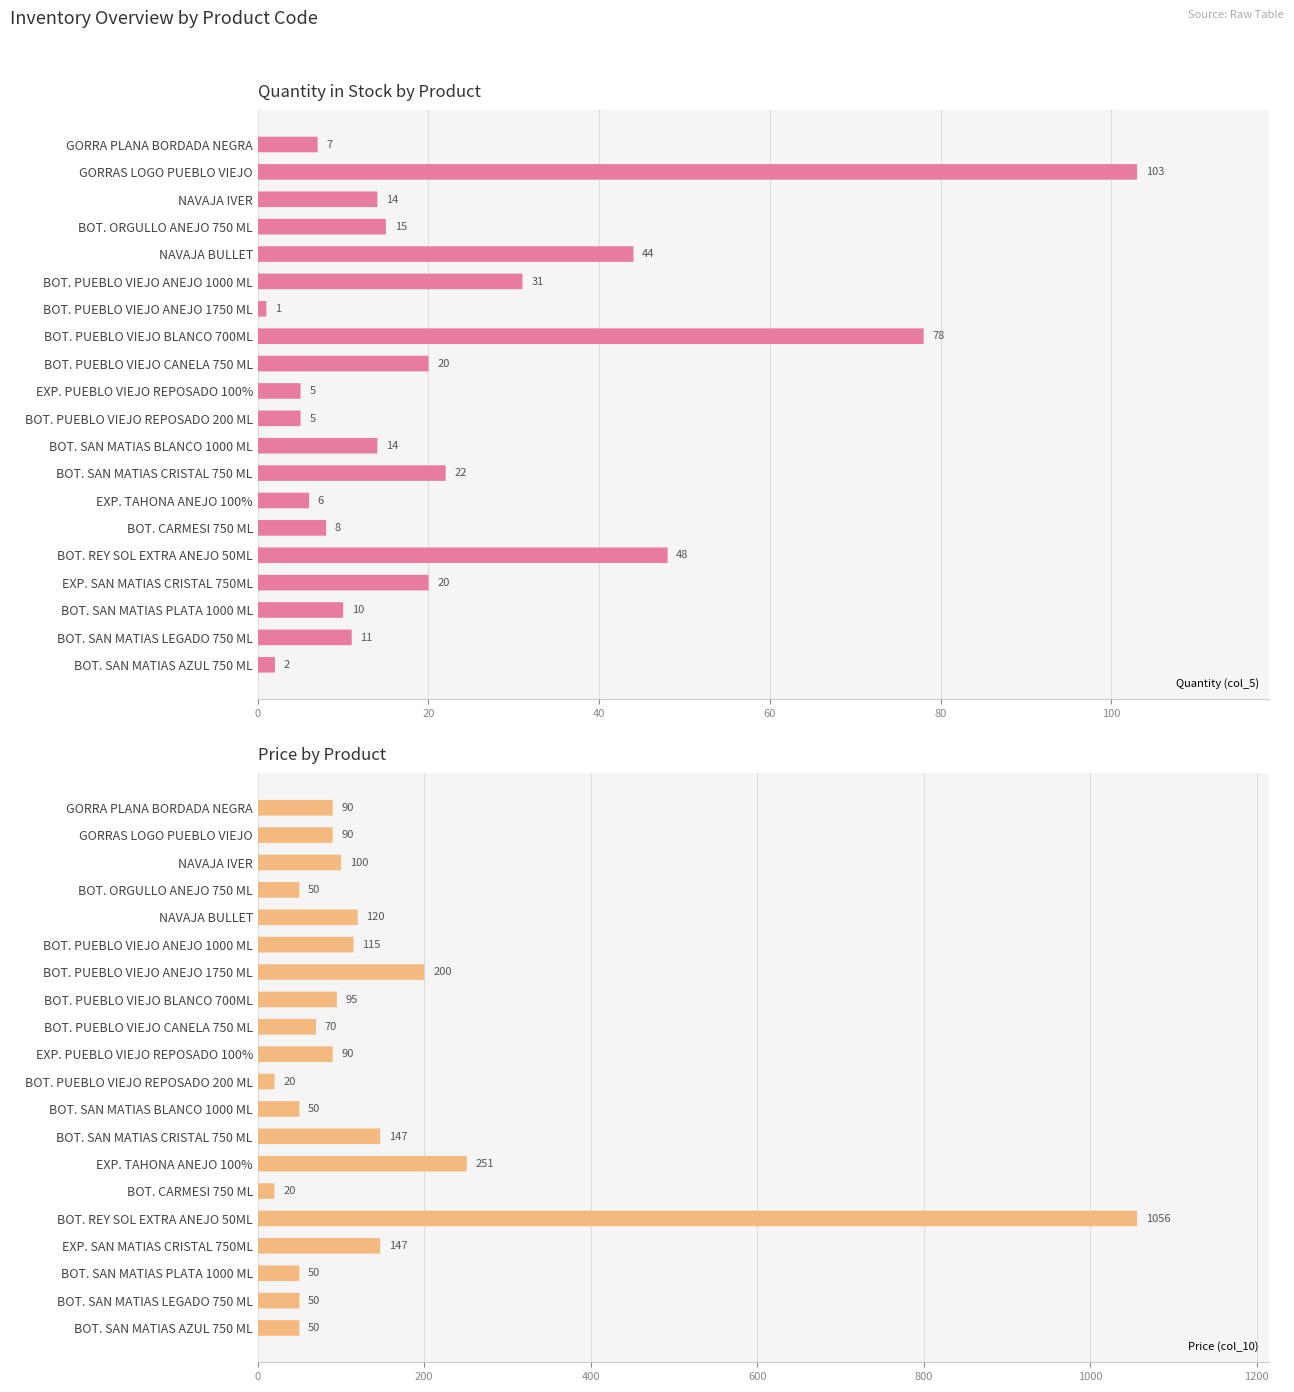

Reading right to left, extract all data points from this chart.

Quantity (col_5): 2	11	10	20	48	8	6	22	14	5	5	20	78	1	31	44	15	14	103	7
Price (col_10): 50	50	50	147	1056	20	251	147	50	20	90	70	95	200	115	120	50	100	90	90